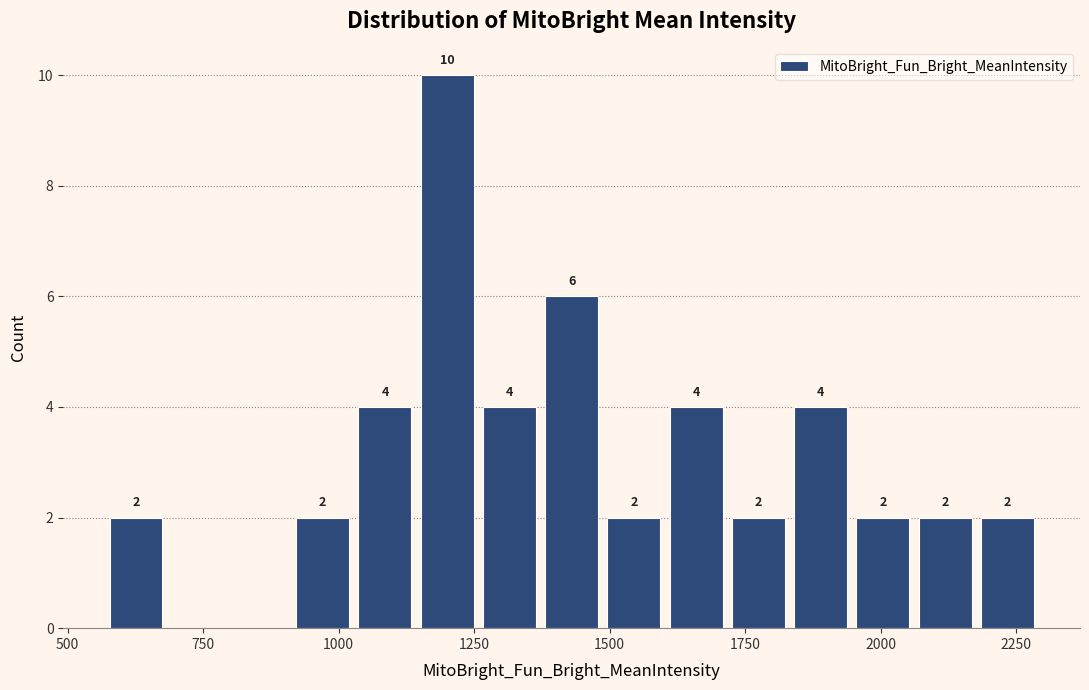

Around what value on the x-axis is the tallest bar? Give the approximate position of its centre, as read against the axis.

1200